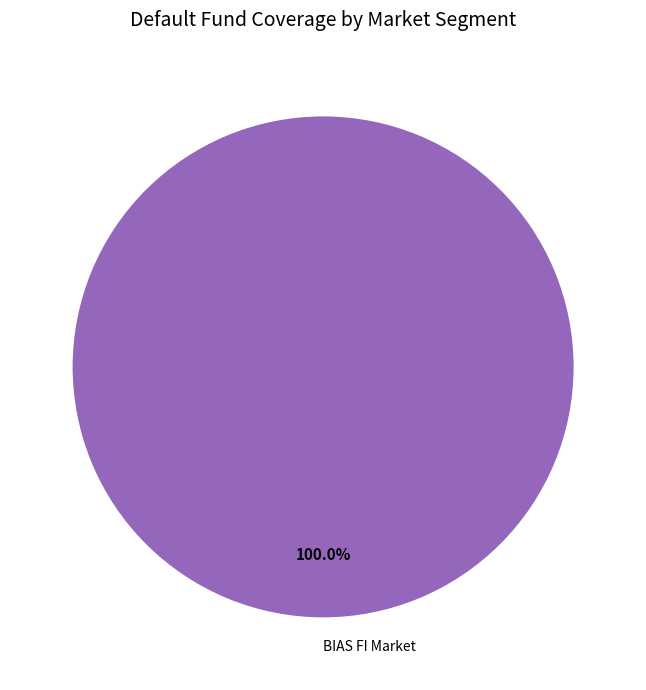

Which slice represents more than half of the pie?

BIAS FI Market